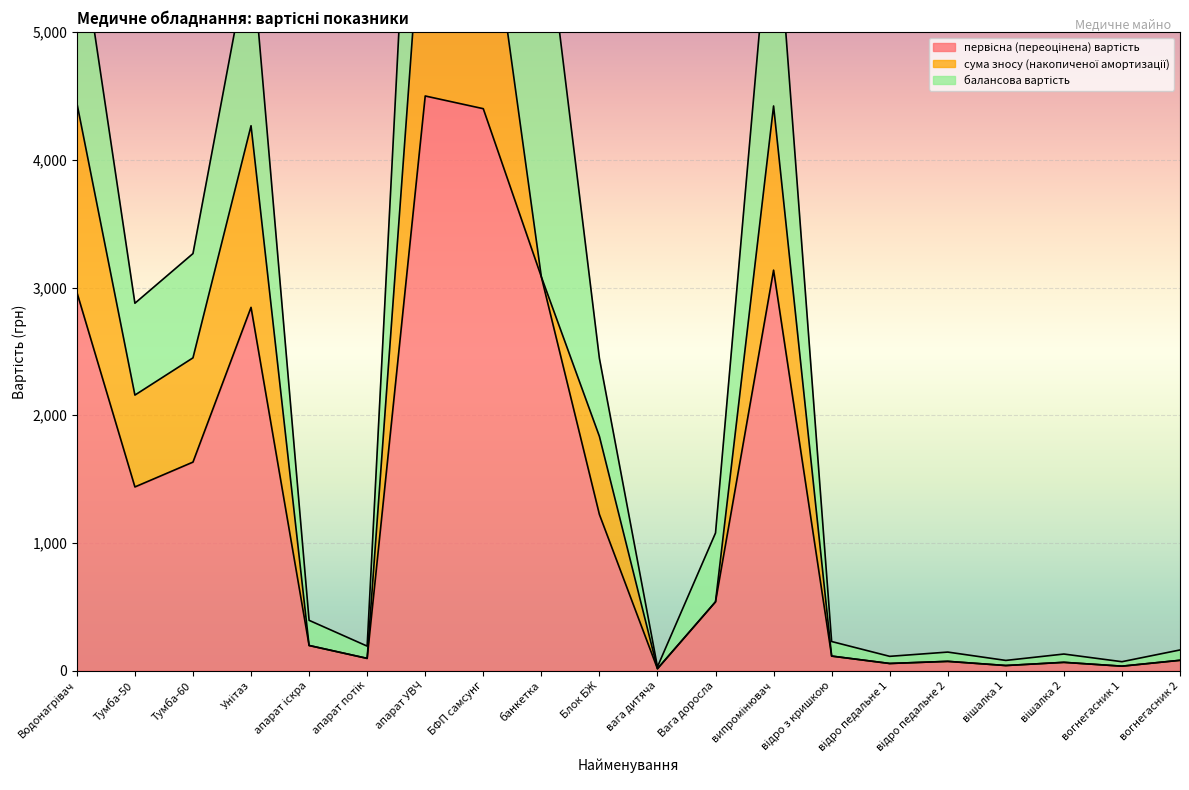

Which series has the largest total across all categories?

первісна (переоцінена) вартість